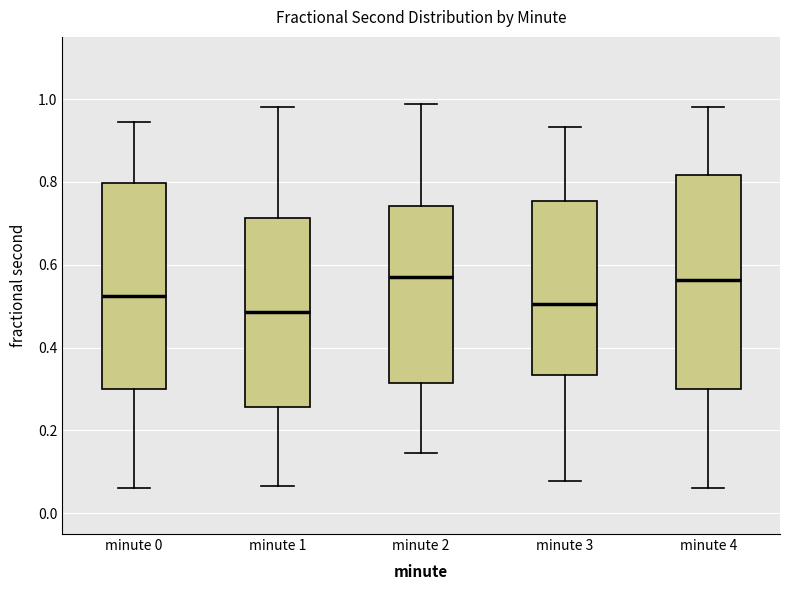

Reading left to right, transcribe this box plot: for each box, give where its median line is, the range the box spans, and where its two whiskers end, as read against the y-axis. The values are not printed on the chart, so give them approximately, as read against the axis.

minute 0: median 0.52, box 0.30 to 0.80, whiskers 0.06 to 0.94
minute 1: median 0.48, box 0.26 to 0.72, whiskers 0.06 to 0.98
minute 2: median 0.58, box 0.32 to 0.74, whiskers 0.14 to 0.98
minute 3: median 0.50, box 0.34 to 0.76, whiskers 0.08 to 0.94
minute 4: median 0.56, box 0.30 to 0.82, whiskers 0.06 to 0.98